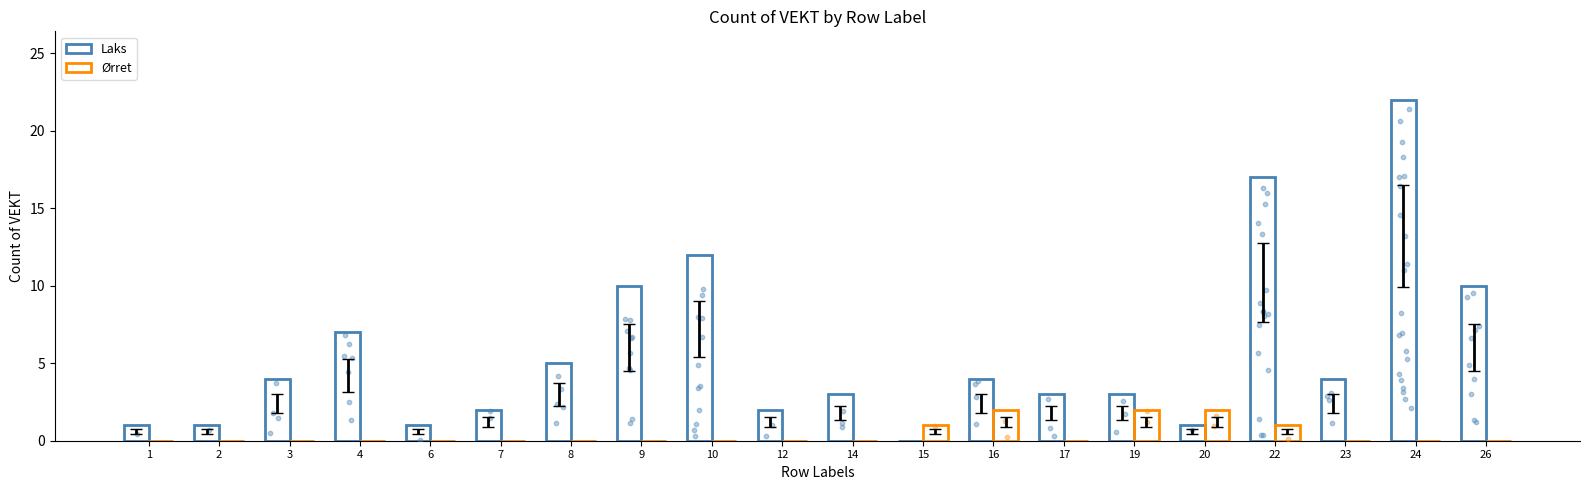

Which series has the largest total across all categories?

Laks